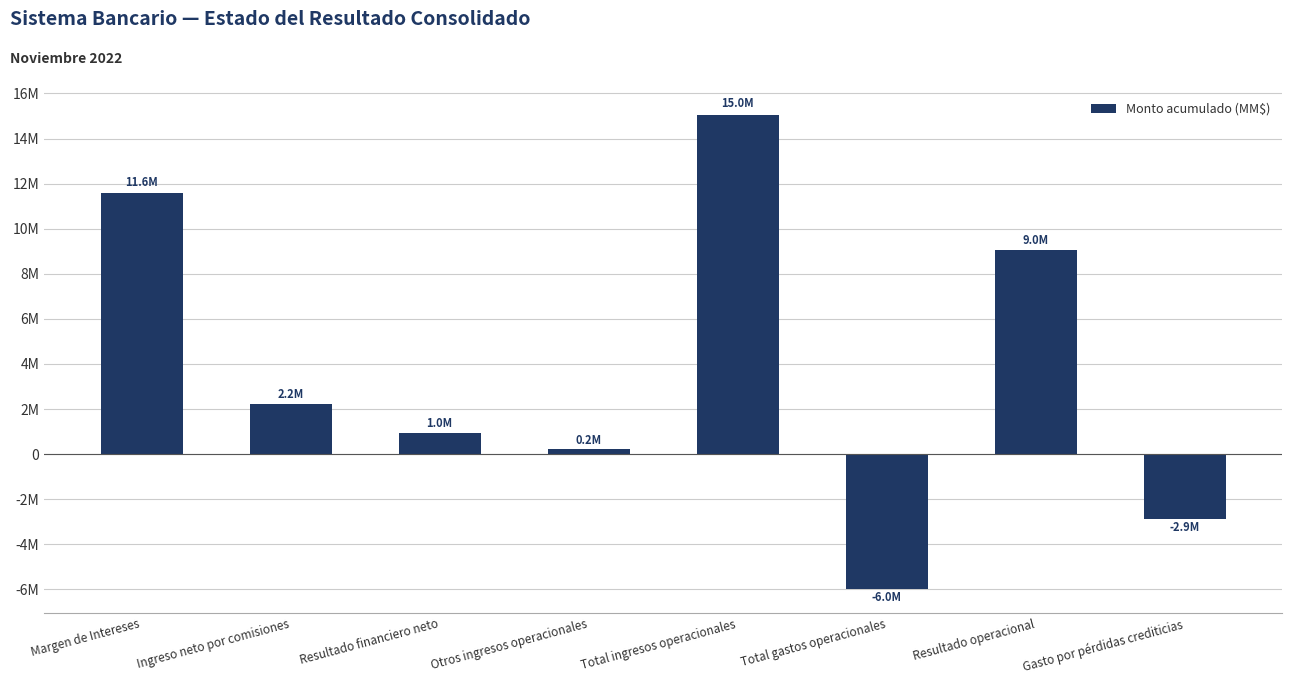

Is it true that the value at Ingreso neto por comisiones is 3743250.6?

False